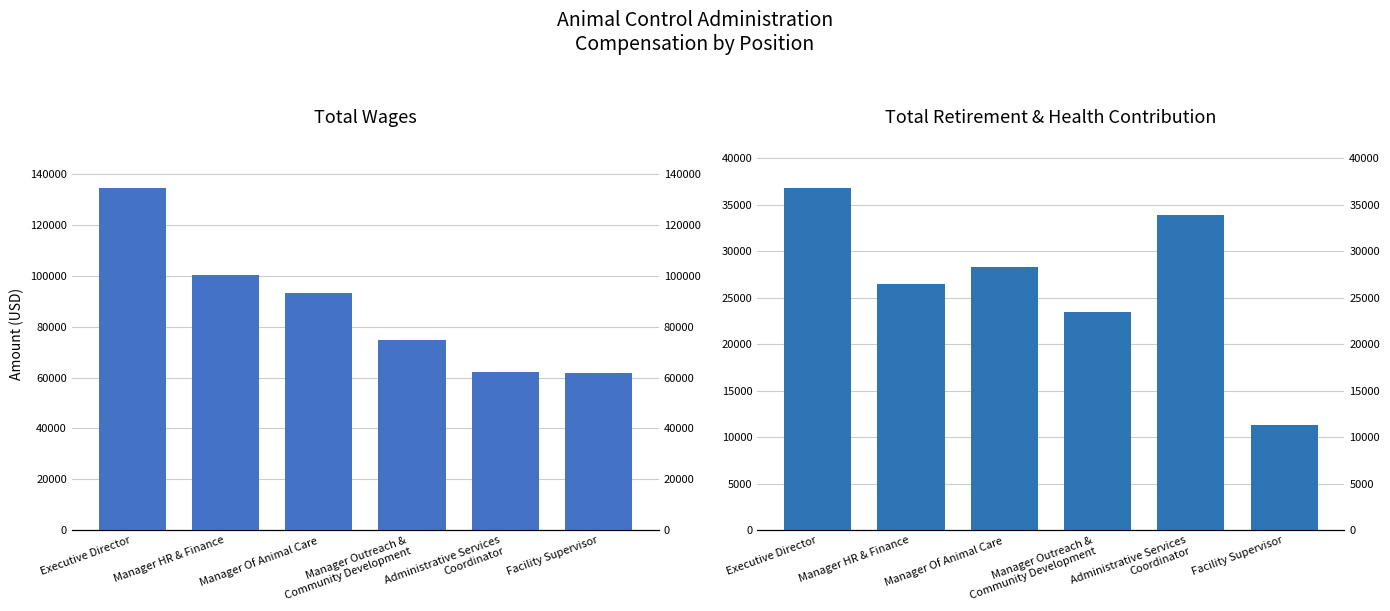

Reading left to right, list all the values displayed in this chart.

Total Wages: Executive Director=134416	Manager HR & Finance=100274	Manager Of Animal Care=93113	Manager Outreach &
Community Development=74608	Administrative Services
Coordinator=62265	Facility Supervisor=61869
Total Retirement & Health Contribution: Executive Director=36770	Manager HR & Finance=26517	Manager Of Animal Care=28296	Manager Outreach &
Community Development=23475	Administrative Services
Coordinator=33920	Facility Supervisor=11319